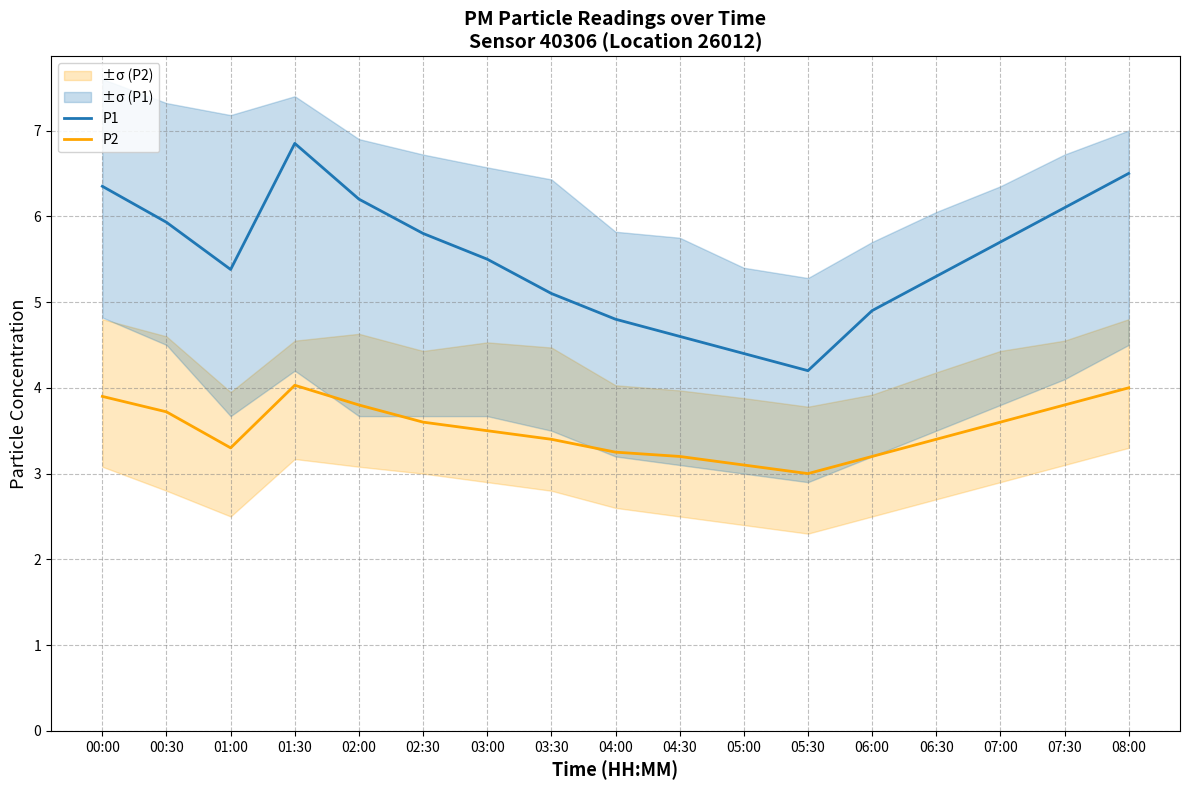

Does the chart have visible grid lines?

Yes